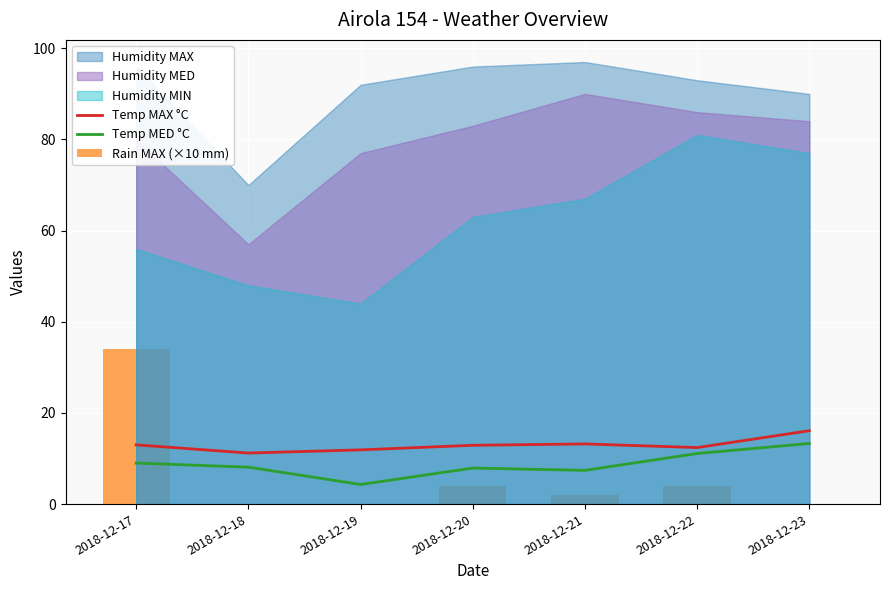

How many data points in Temp MAX °C are less than 12?

2